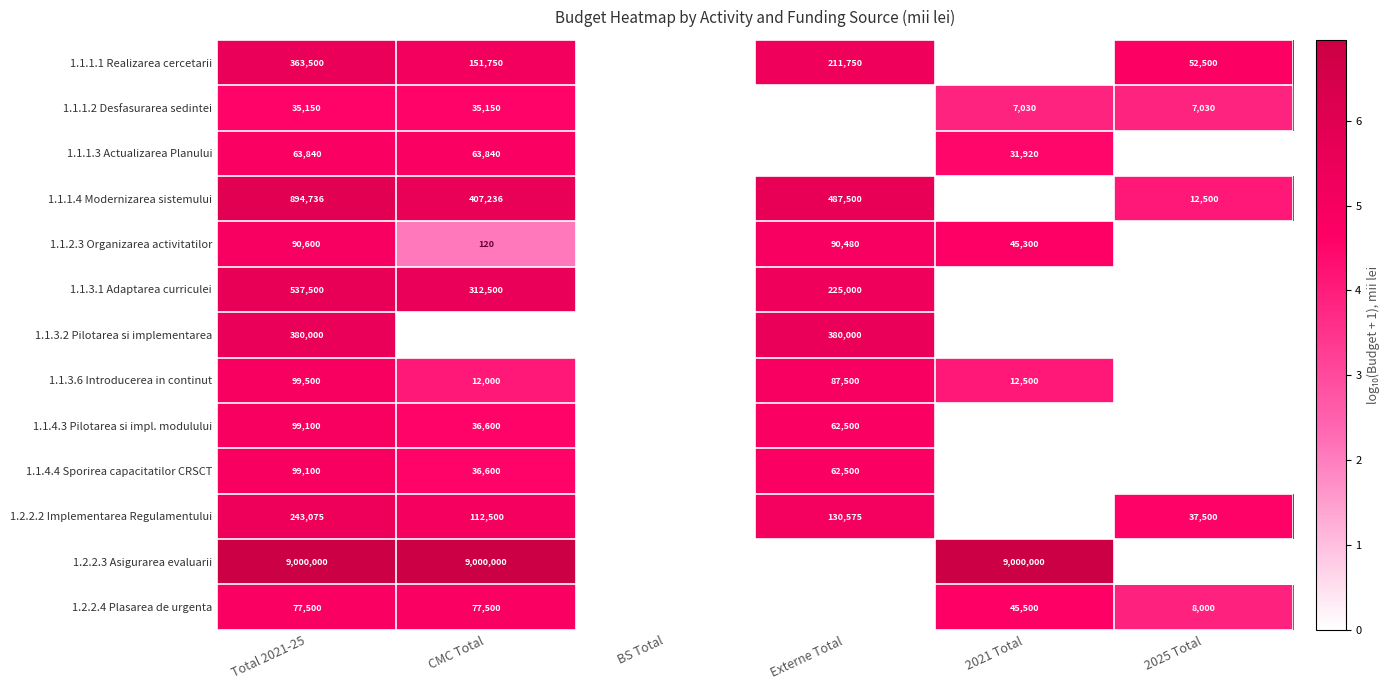

Is it true that 1.1.1.1 Realizarea cercetarii equals 363500 at Total 2021-25?

True